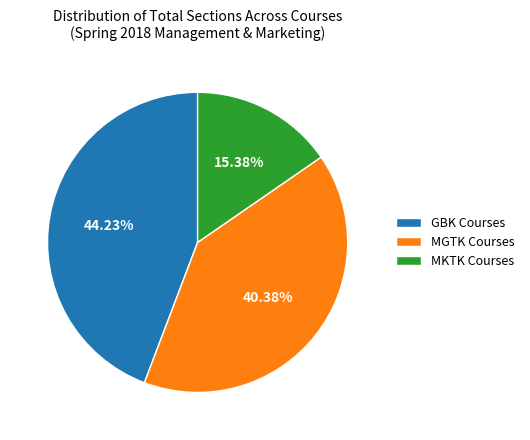

Is there any slice that represents more than half of the pie?

No